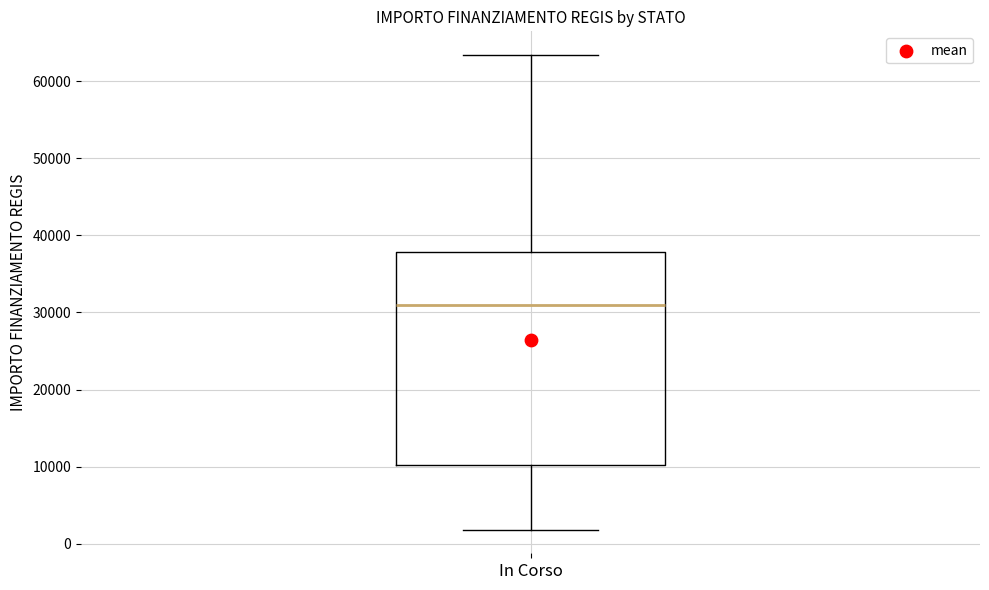

Read this box plot against the y-axis: the position of the median line, the range covered by the box, and the ends of both whiskers. The values are not printed on the chart, so give them approximately, as read against the axis.

median 31000, box 10000 to 38000, whiskers 2000 to 63000